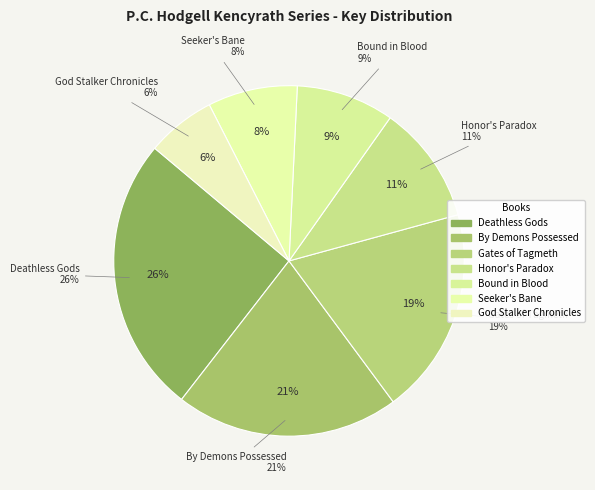

The Deathless Gods slice represents 26% of the pie. True or false?

True